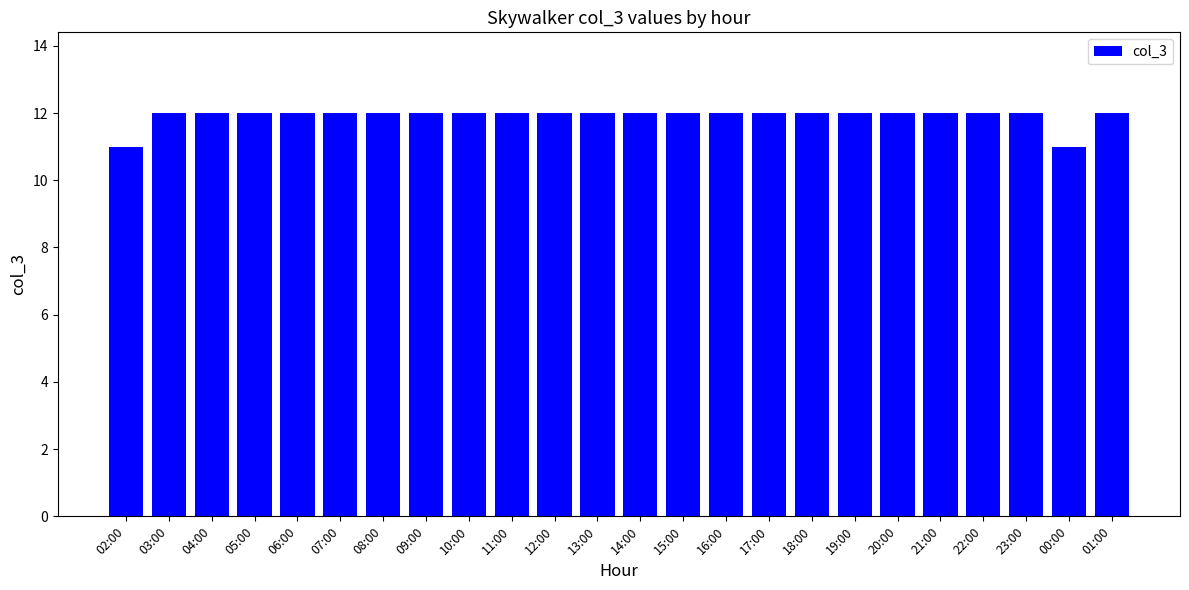

True or false: the data shows 12 at 13:00.

True